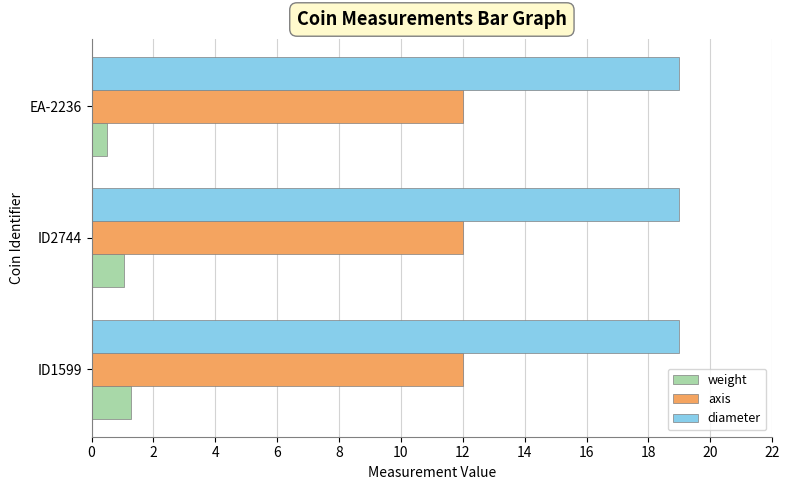

Rank the series by their average value, from highest to lowest.

diameter, axis, weight